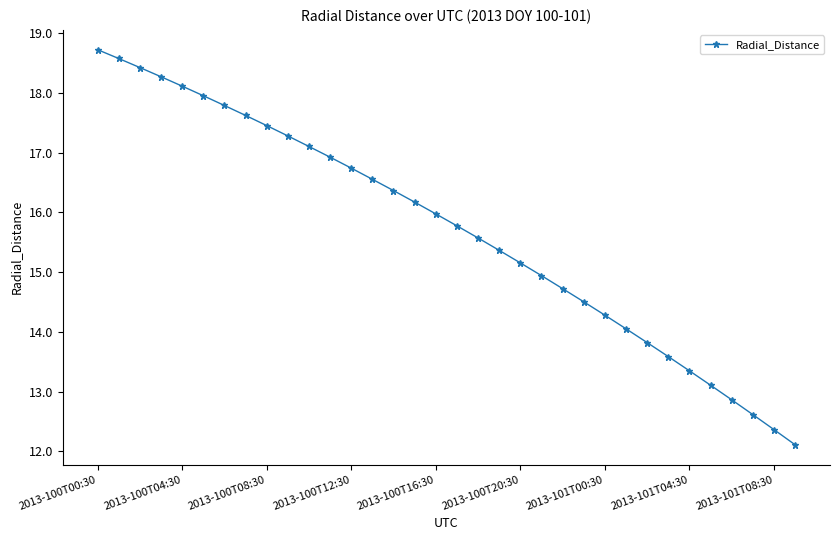

Count the number of data series in this chart.

1